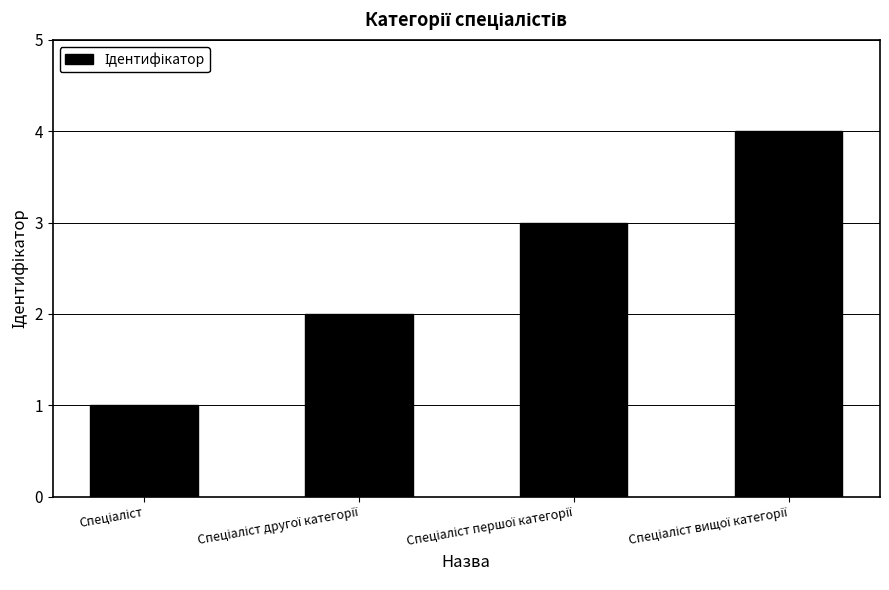

What is the greatest value displayed?

4